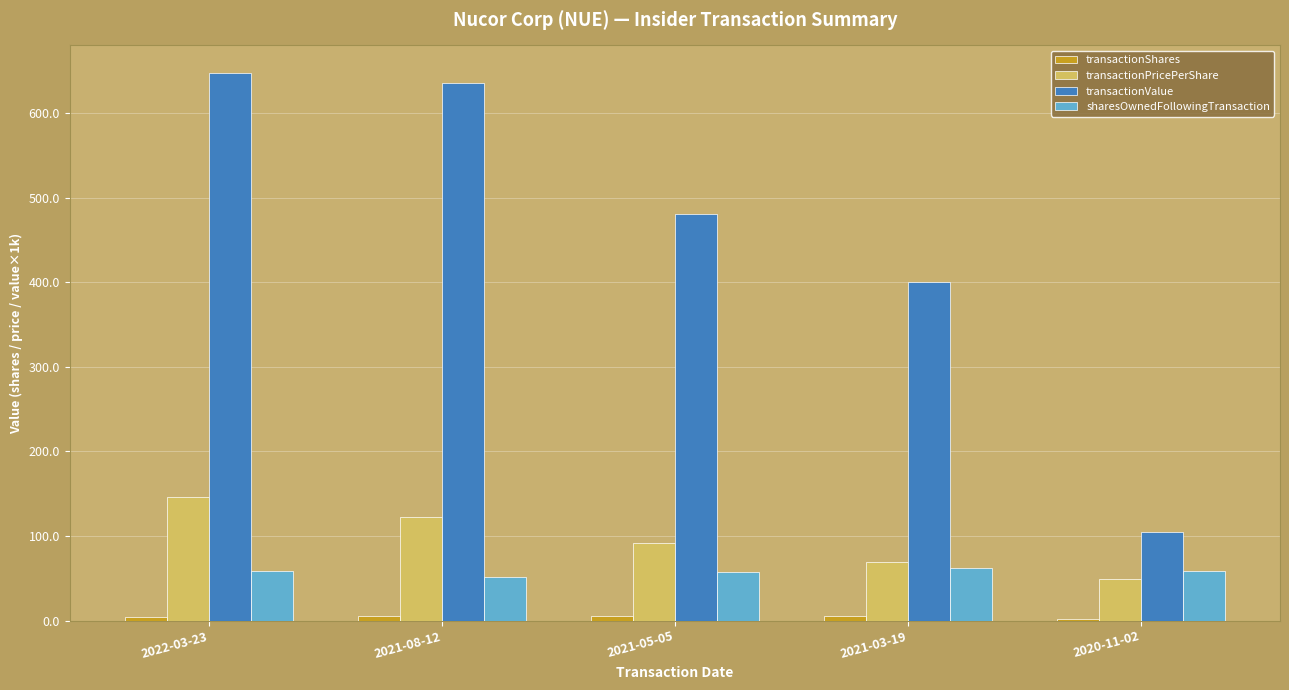

What is the greatest value displayed?

647.8